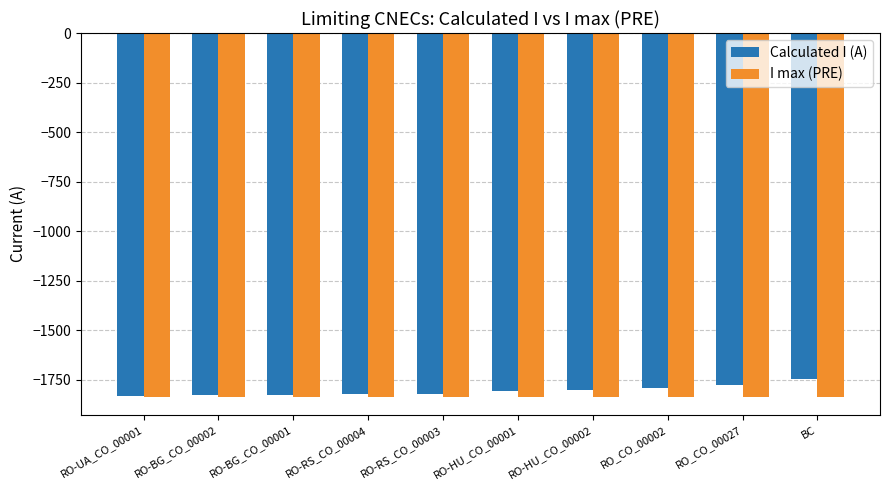

The value of Calculated I (A) at RO-BG_CO_00001 is -1828. True or false?

True